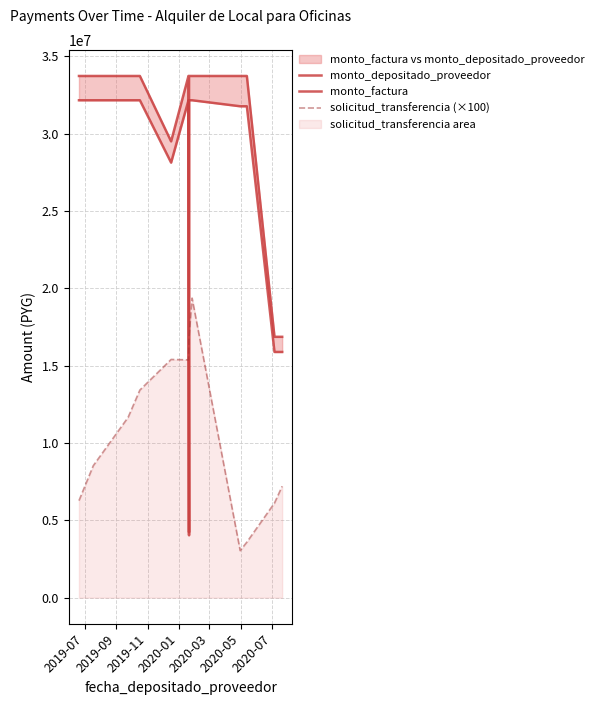

Which series has the largest range (max minus min)?

monto_factura